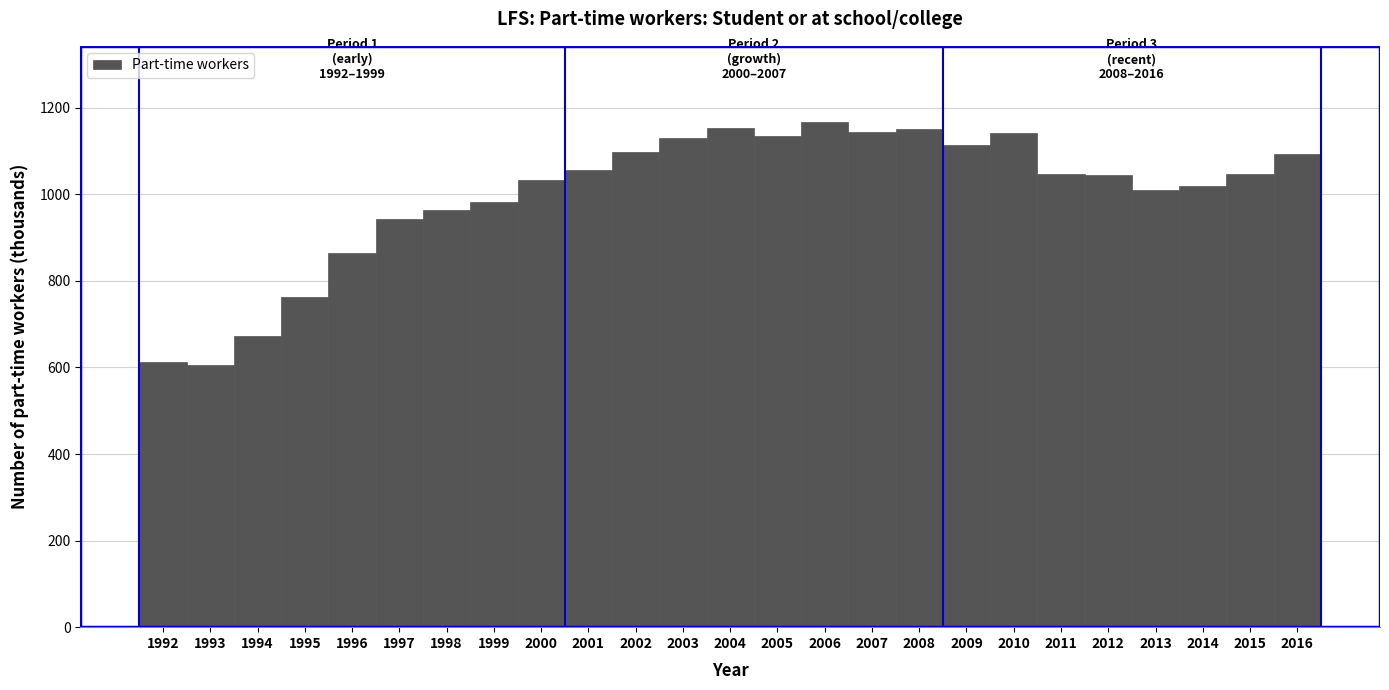

What is the minimum value shown in the chart?

606